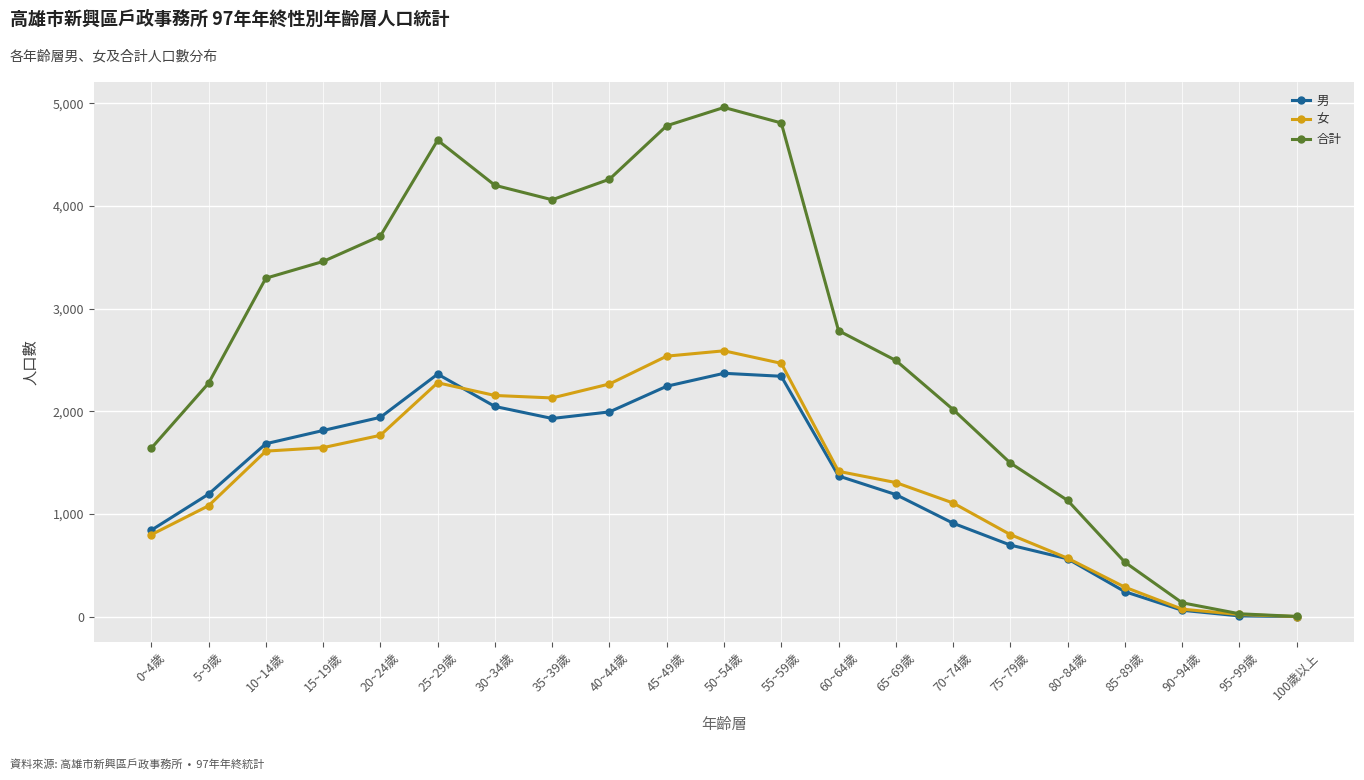

What is the label of the 3rd point from the right?

90~94歲